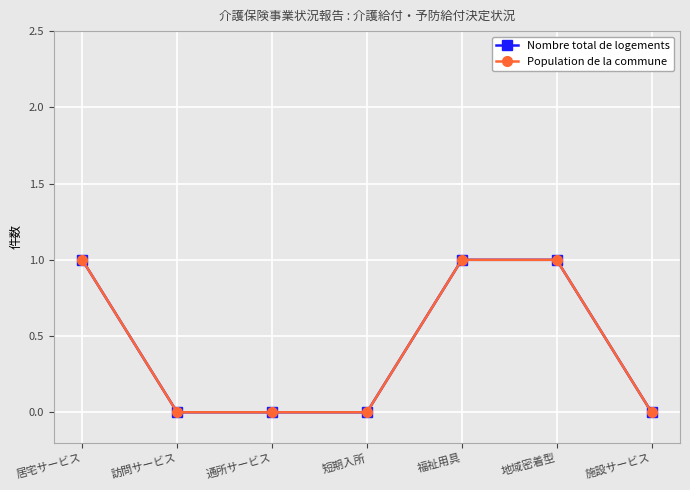

What is the difference between the Nombre total de logements values at 施設サービス and 福祉用具?

1